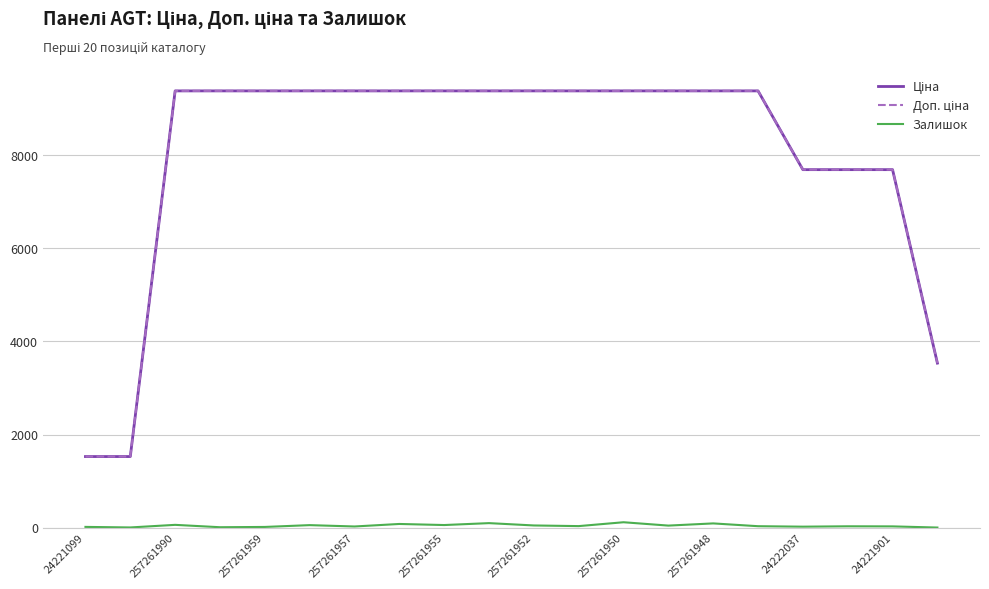

Is this an area chart (filled region under the line)?

No